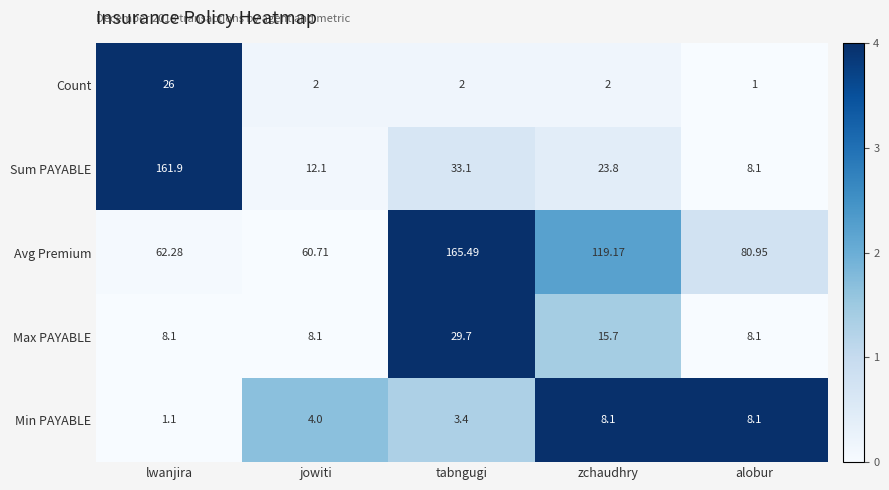

At jowiti, list the series in order from smallest to largest.

Count, Min PAYABLE, Max PAYABLE, Sum PAYABLE, Avg Premium